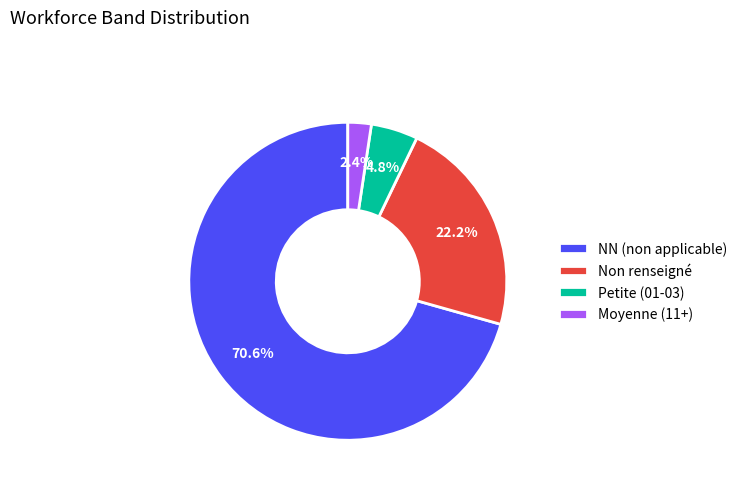

To the nearest percent, what is the difference between the largest and smallest slice percentages?

68%